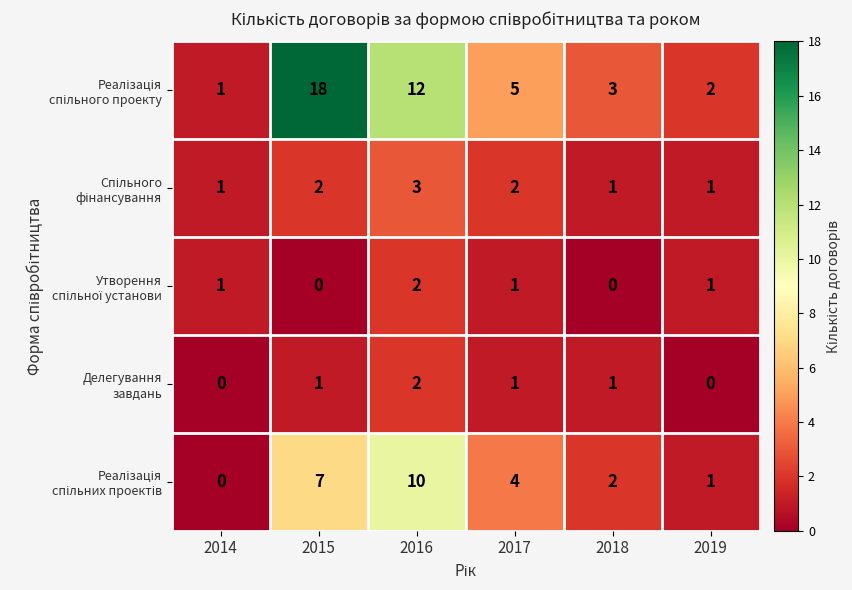

At which category is the sum across all series the highest?

2016